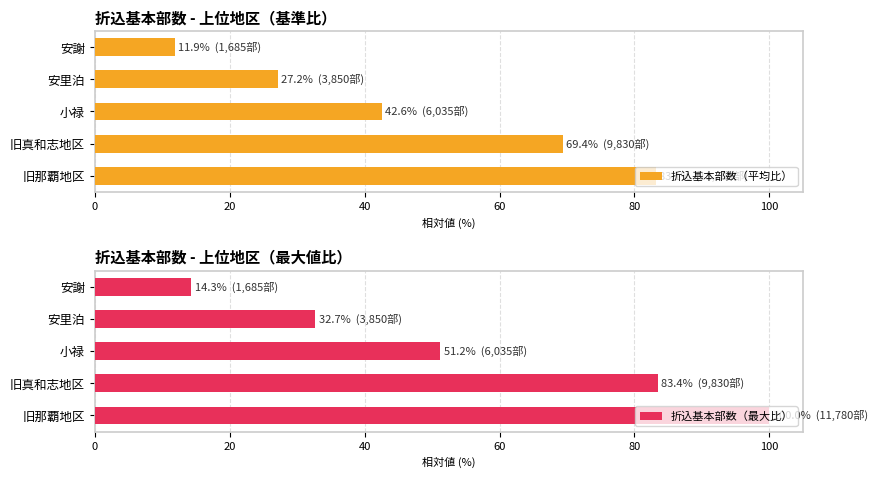

Where is 折込基本部数（平均比） nearest to the value 47?

小禄